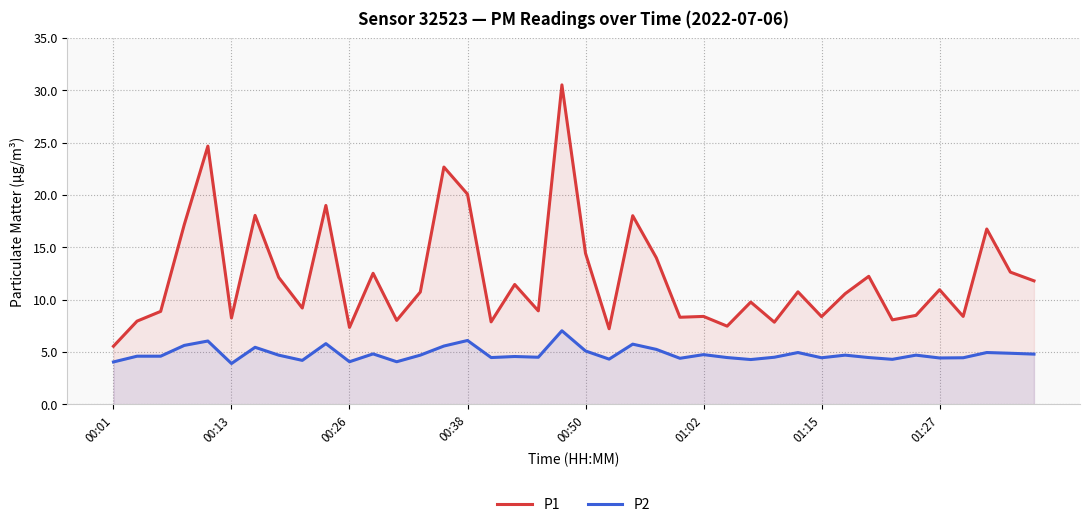

List the series in order of their overall mean, lowest first.

P2, P1